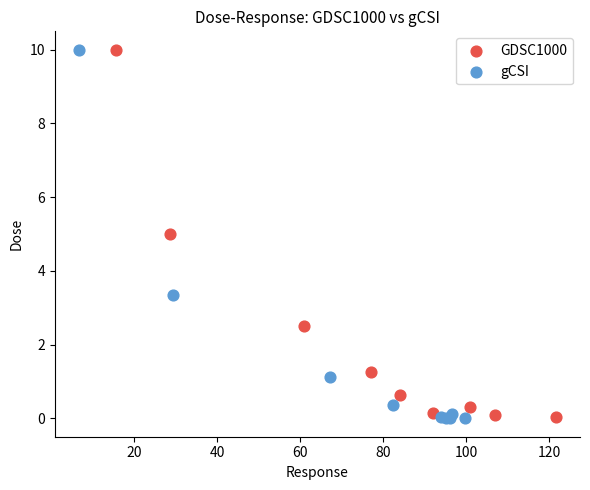

Which series has the widest spread of Y values?

gCSI